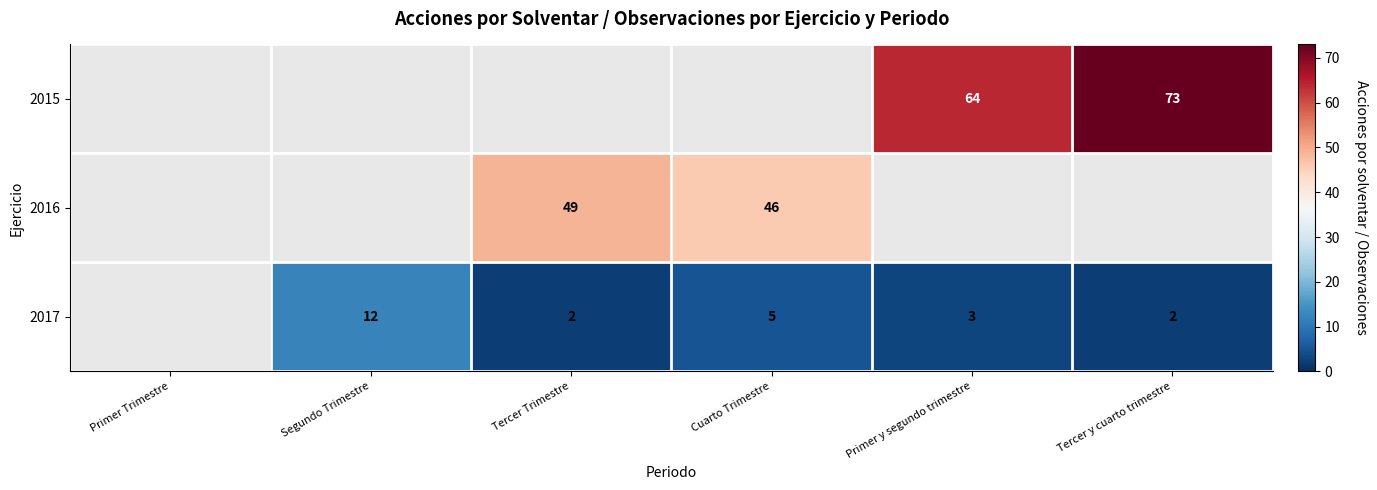

The value of 2017 at Tercer Trimestre is 3. True or false?

False